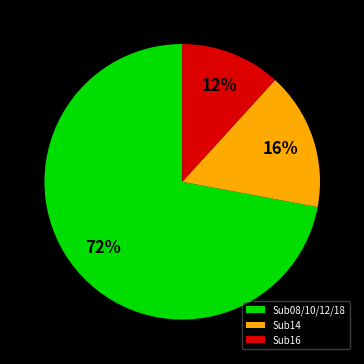

Is there any slice that represents more than half of the pie?

Yes